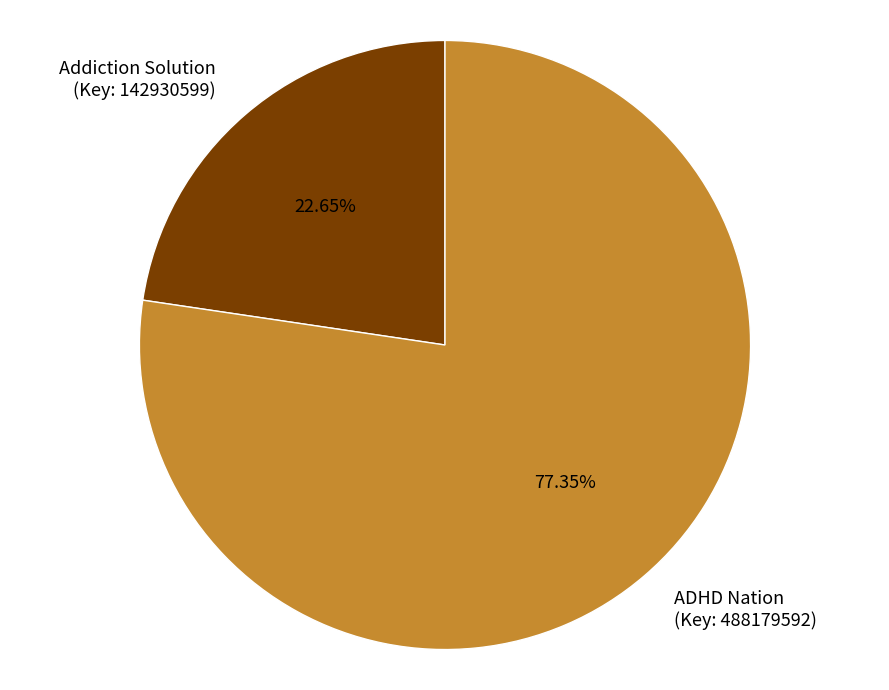

Is ADHD Nation (Key: 488179592) the majority of the pie?

Yes